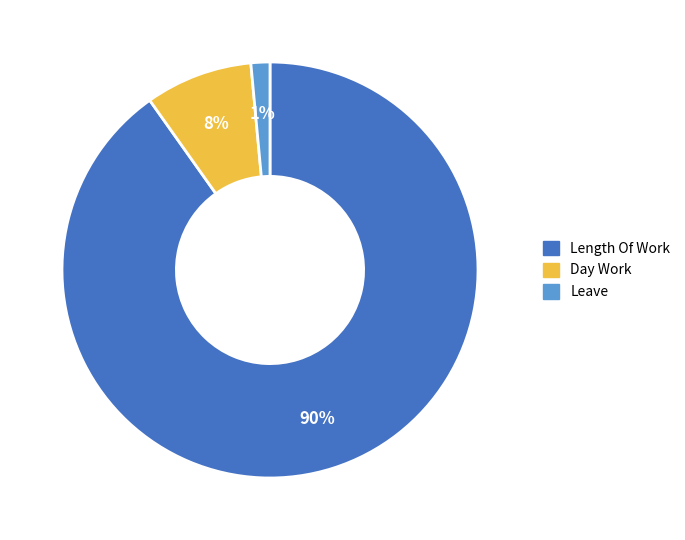

To the nearest percent, what is the average slice percentage?

33%